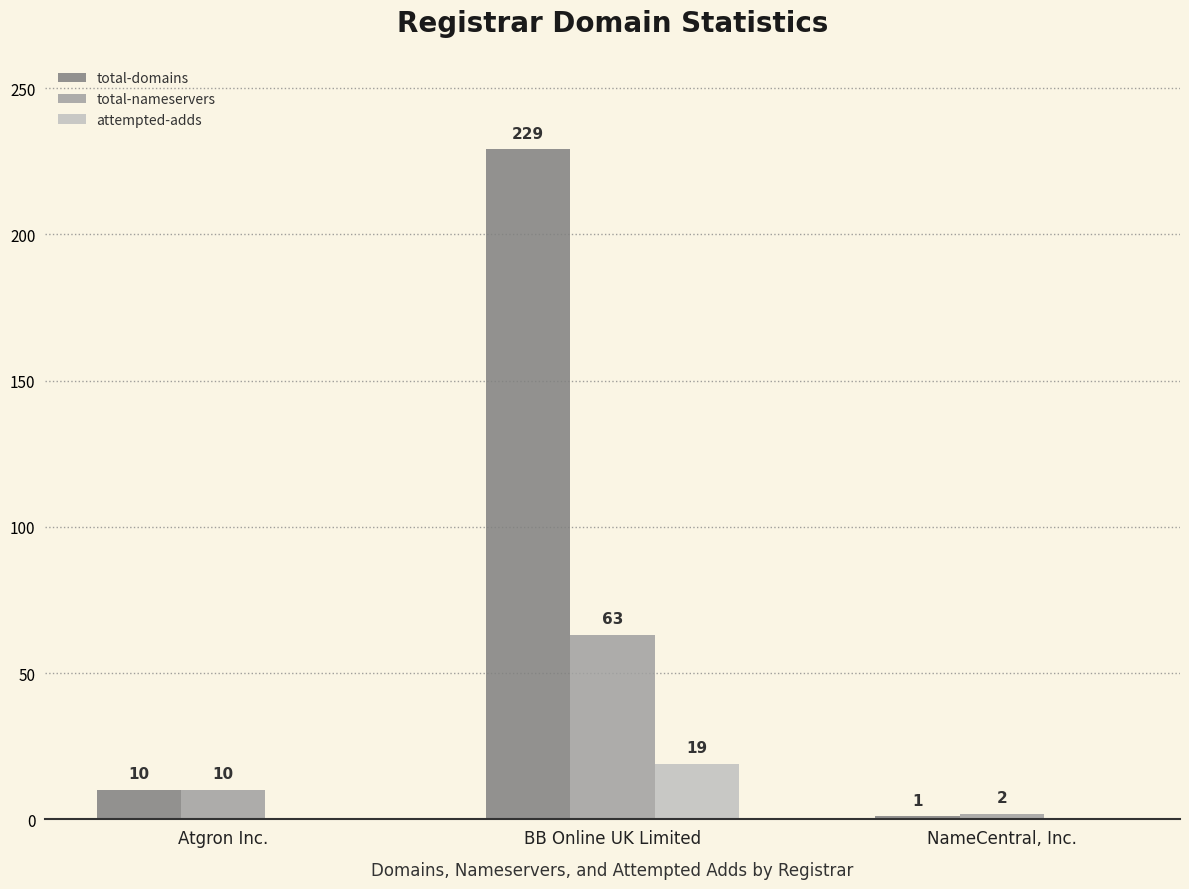

Reading left to right, list all the values displayed in this chart.

total-domains: Atgron Inc.=10	BB Online UK Limited=229	NameCentral, Inc.=1
total-nameservers: Atgron Inc.=10	BB Online UK Limited=63	NameCentral, Inc.=2
attempted-adds: Atgron Inc.=0	BB Online UK Limited=19	NameCentral, Inc.=0